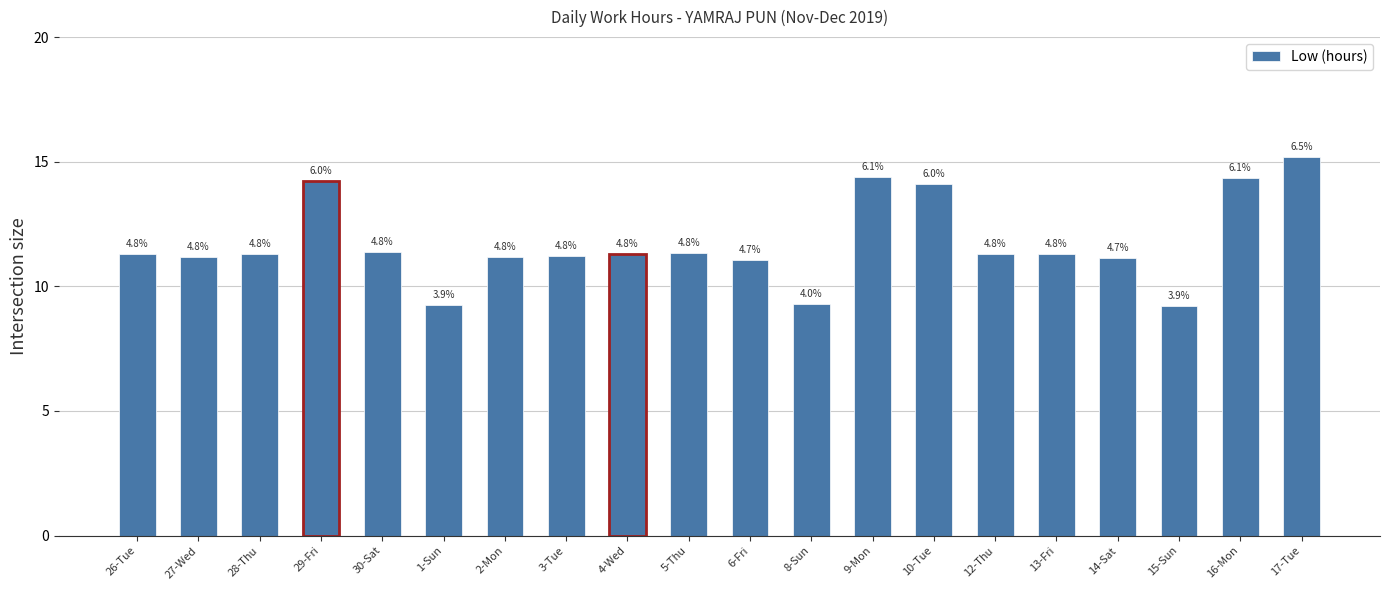

List the labels in order of value, largest first.

17-Tue, 9-Mon, 16-Mon, 29-Fri, 10-Tue, 30-Sat, 5-Thu, 4-Wed, 26-Tue, 28-Thu, 12-Thu, 13-Fri, 3-Tue, 27-Wed, 2-Mon, 14-Sat, 6-Fri, 8-Sun, 1-Sun, 15-Sun